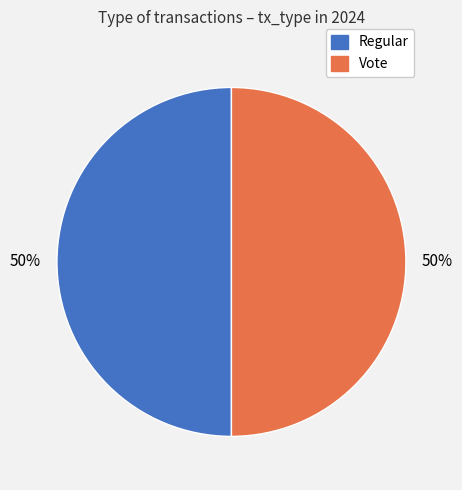

Approximately how many times larger is the value at Regular compared to Vote?

1.0